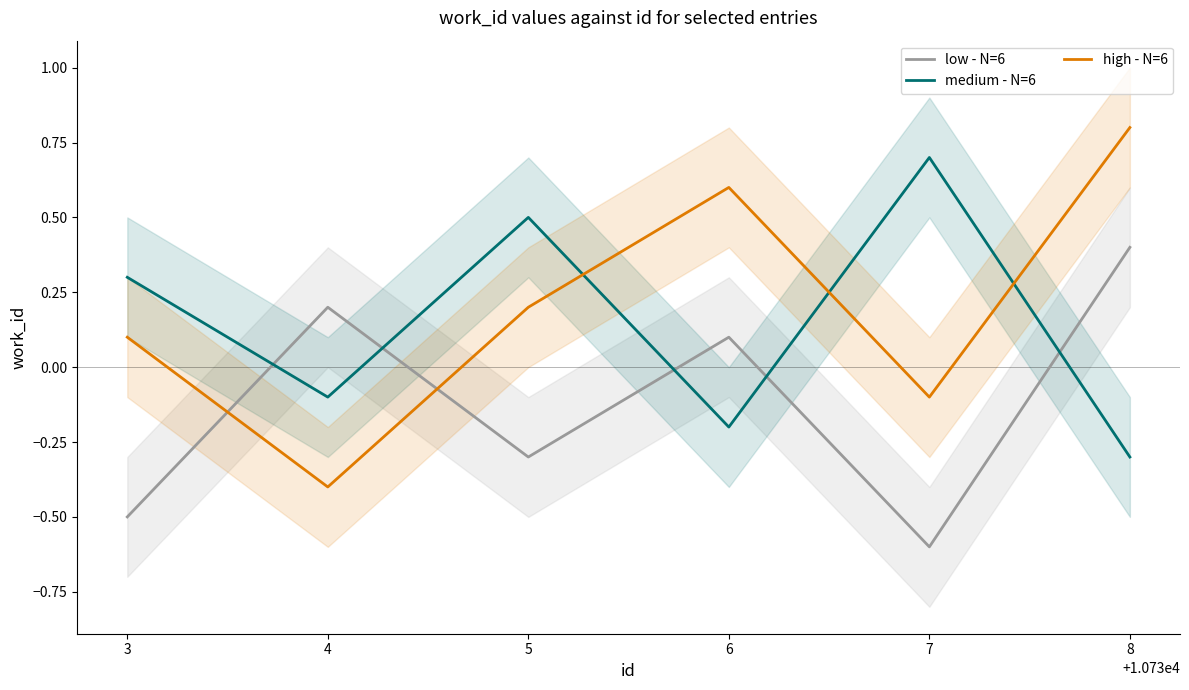

Reading left to right, extract all data points from this chart.

low - N=6: -0.5	0.2	-0.3	0.1	-0.6	0.4
medium - N=6: 0.3	-0.1	0.5	-0.2	0.7	-0.3
high - N=6: 0.1	-0.4	0.2	0.6	-0.1	0.8